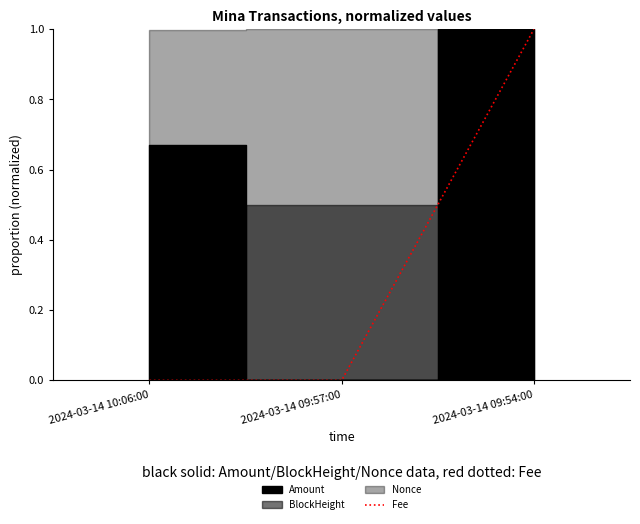

List the labels in order of value, largest first.

2024-03-14 09:54:00, 2024-03-14 10:06:00, 2024-03-14 09:57:00